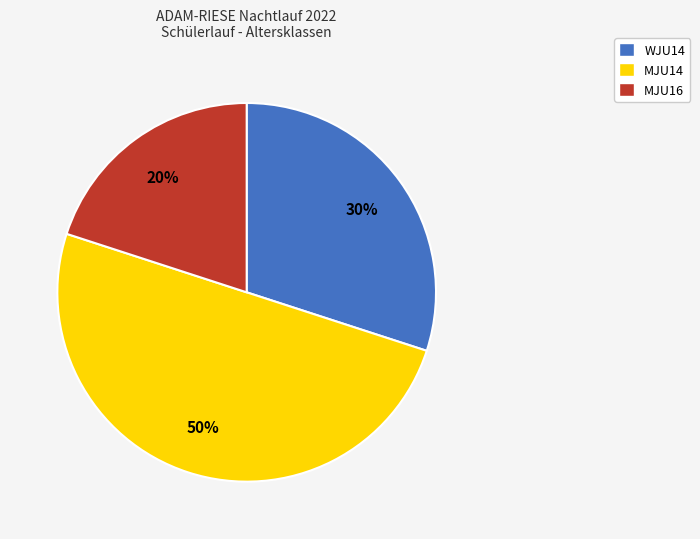

Rank the categories by value from highest to lowest.

MJU14, WJU14, MJU16